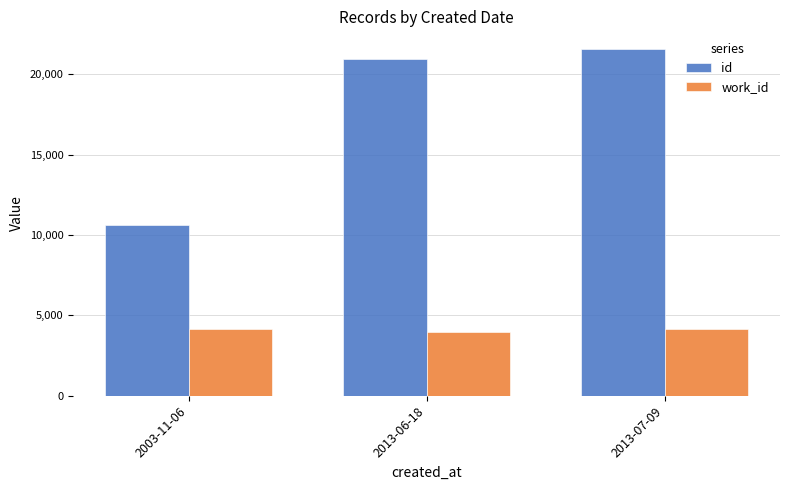

List the series in order of their overall mean, highest first.

id, work_id